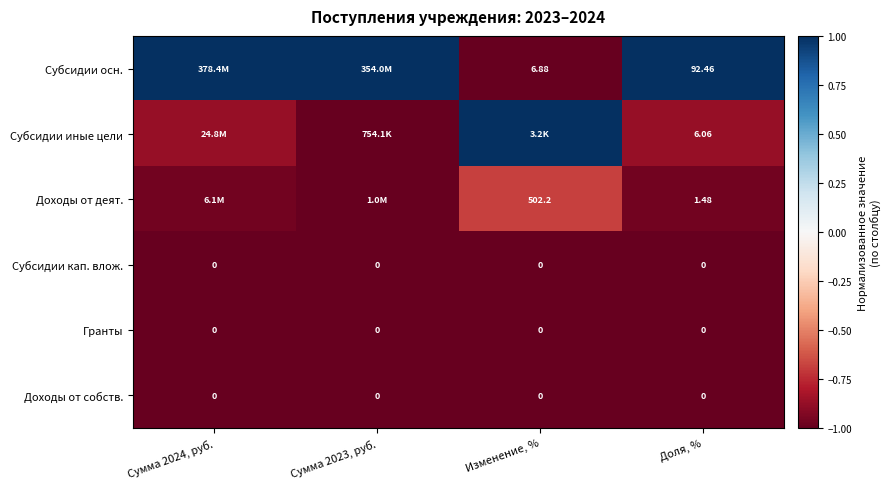

Is the value of Субсидии осн. at Доля, % greater than the value of Доходы от деят. at Изменение, %?

No